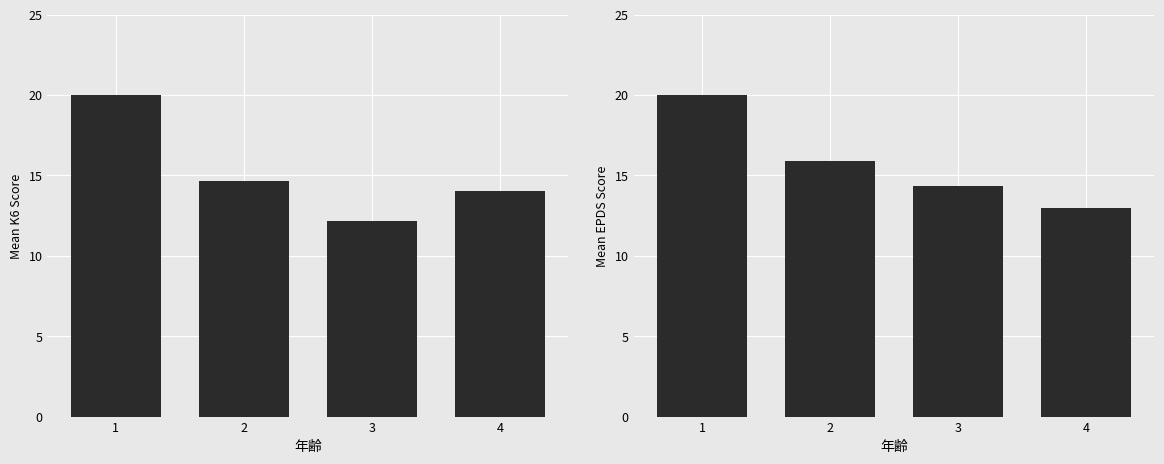

What are all the series names shown in the legend?

K6, EPDS